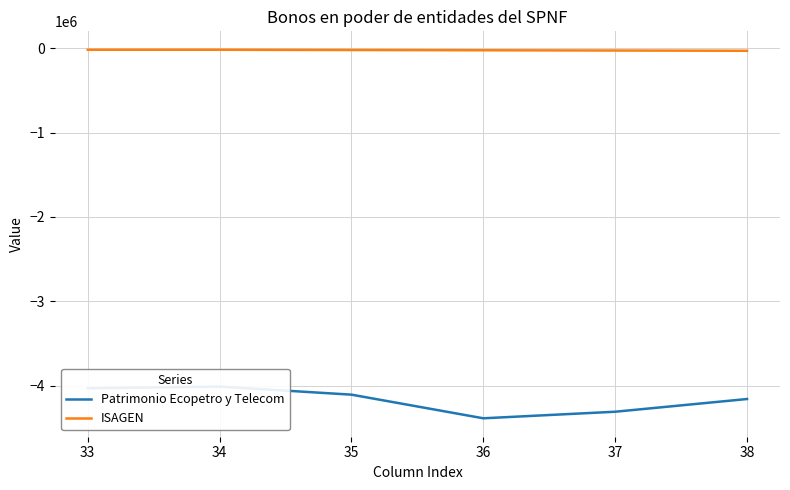

List the series in order of their peak value, lowest first.

Patrimonio Ecopetro y Telecom, ISAGEN